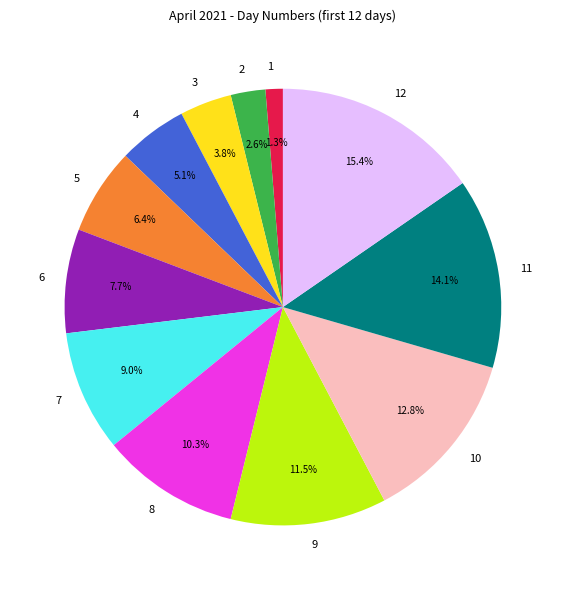

How many segments does this pie chart have?

12